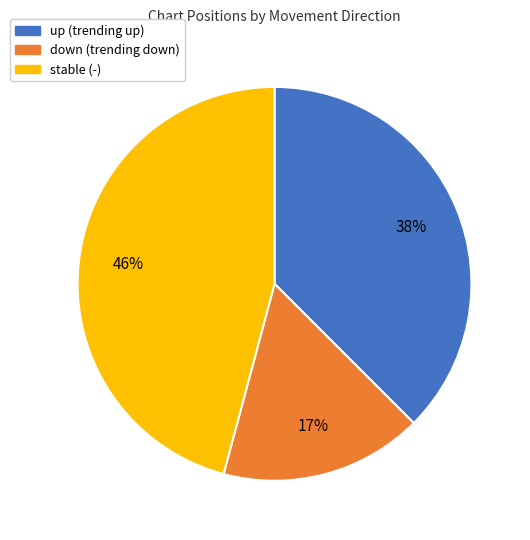

Does any single category account for the majority?

No